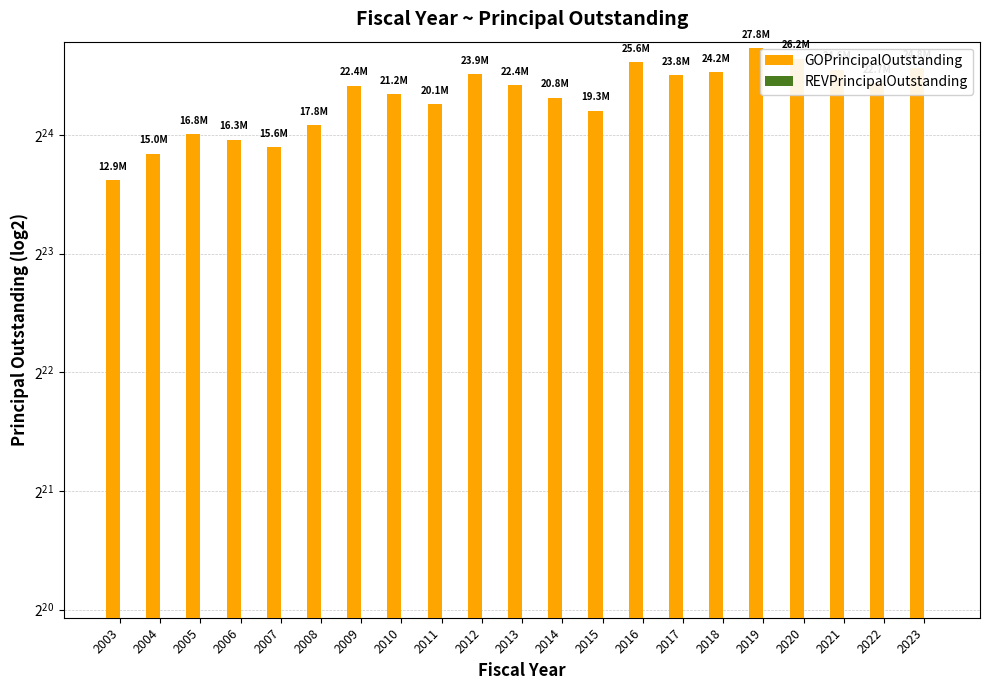

True or false: REVPrincipalOutstanding has a value of 0 at 2011.

True